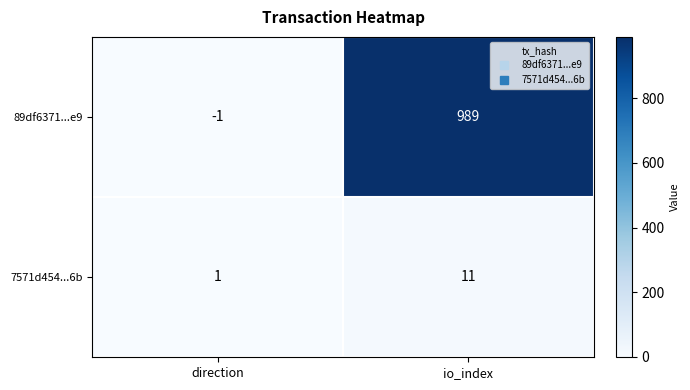

Rank the series by their maximum value, from lowest to highest.

7571d454...6b, 89df6371...e9